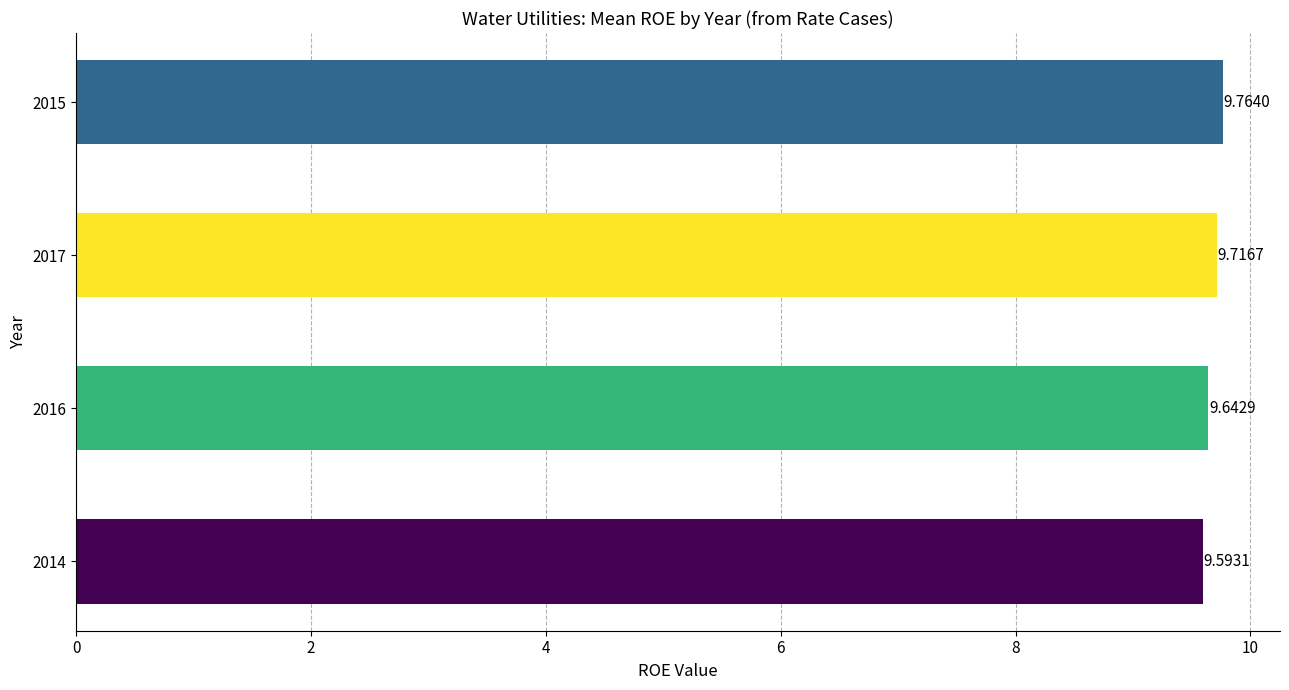

What is the change in value from 2014 to 2015?

+0.2